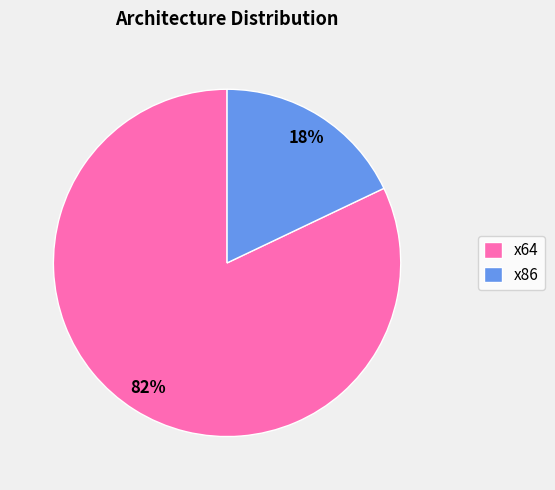

How many segments does this pie chart have?

2